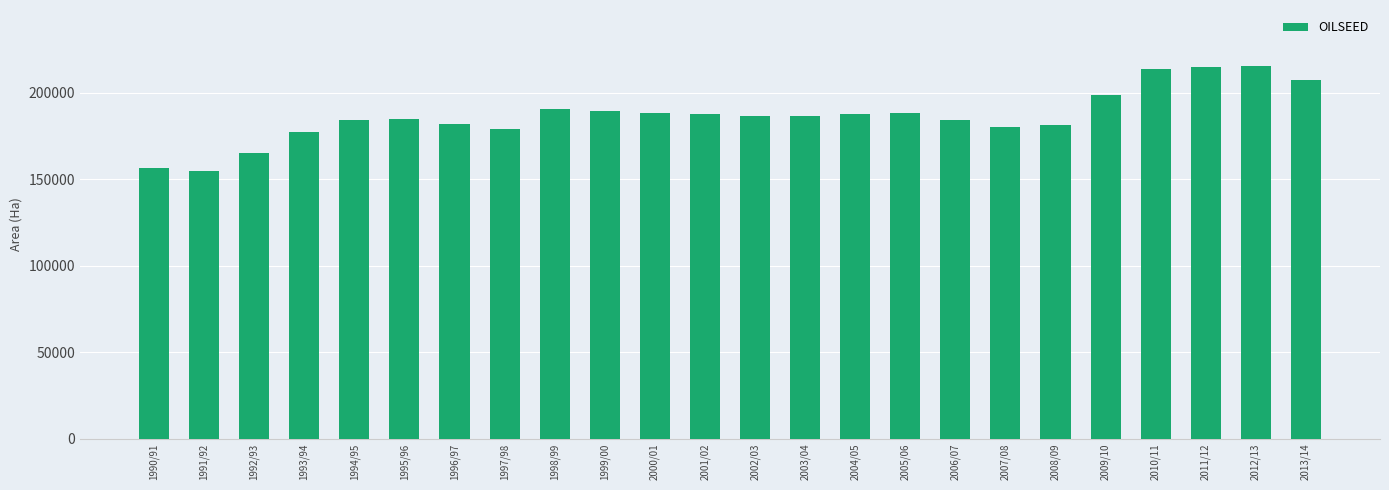

Which has a higher value, 2013/14 or 1994/95?

2013/14